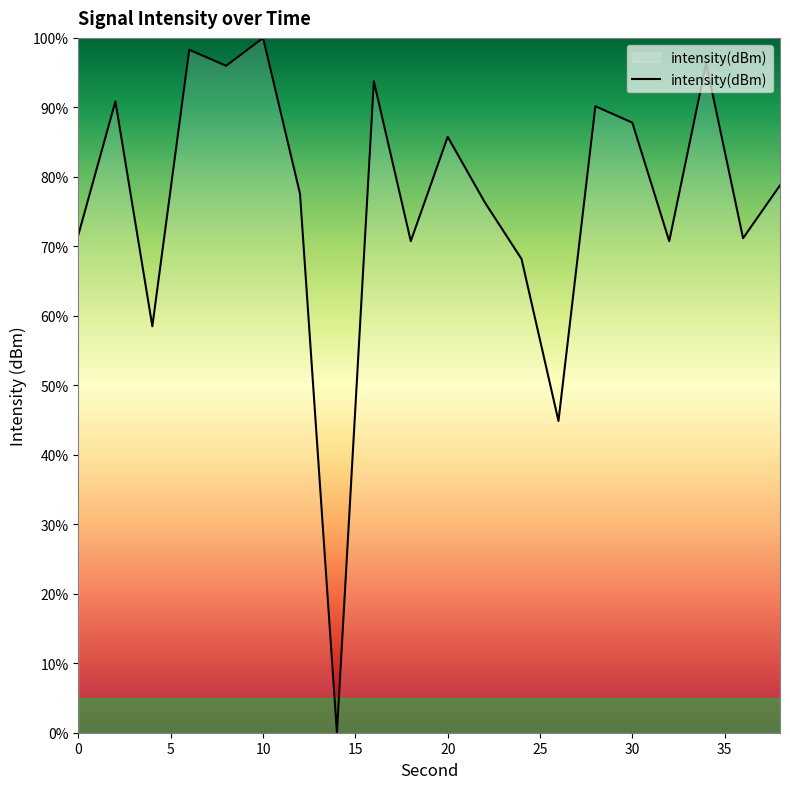

What is the maximum value shown in the chart?

100.0